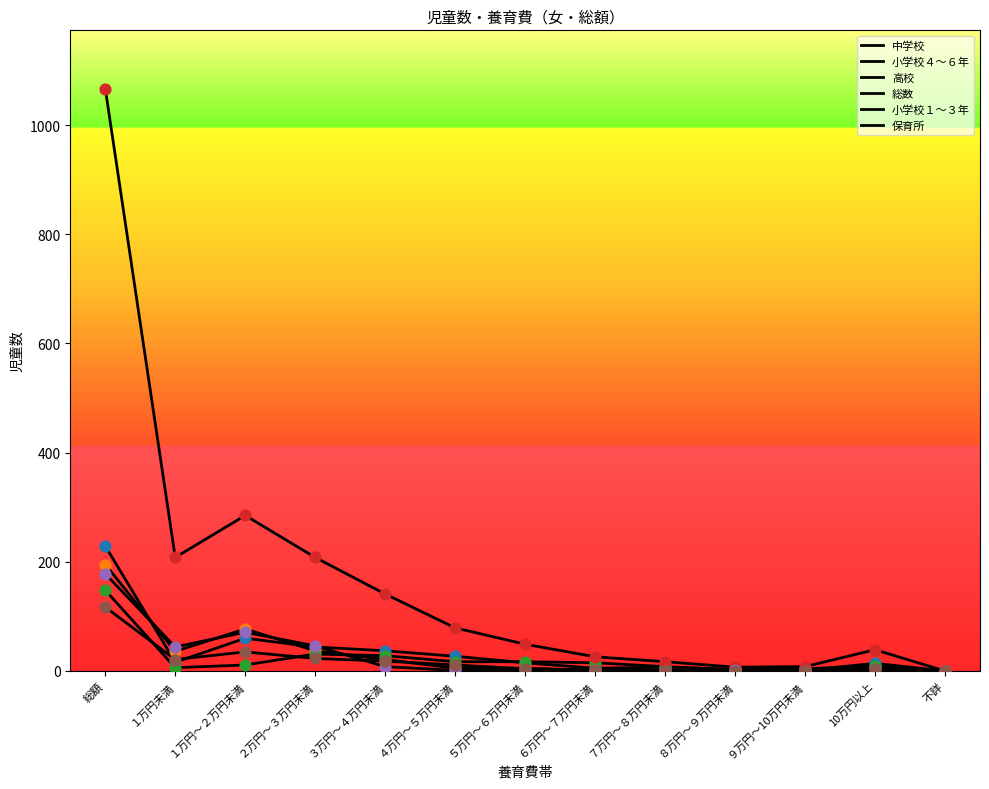

How many lines are shown in the chart?

6